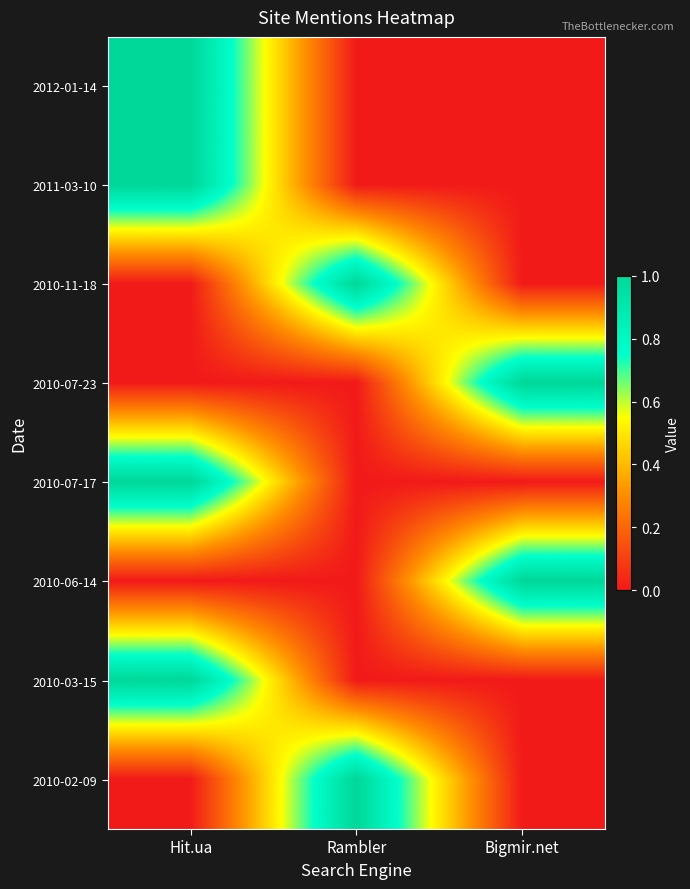

At which category is the sum across all series the highest?

Hit.ua